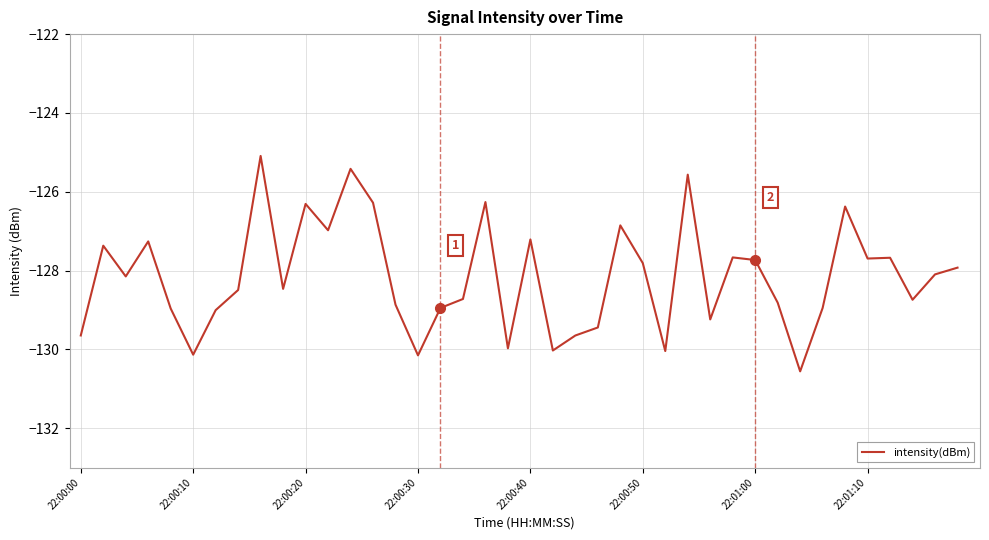

What is the difference between the maximum and minimum values?

5.5